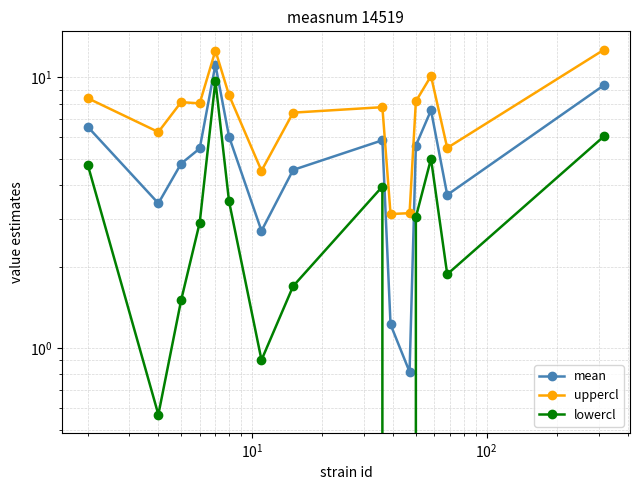

What is the greatest value displayed?

12.7